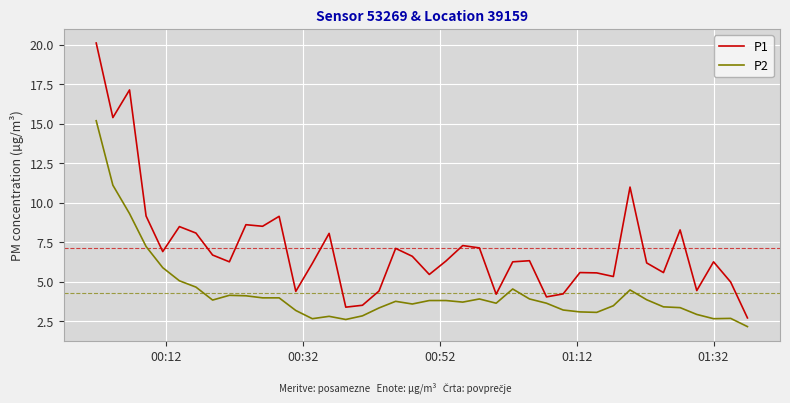

What is the sum of all P1 values?

284.9